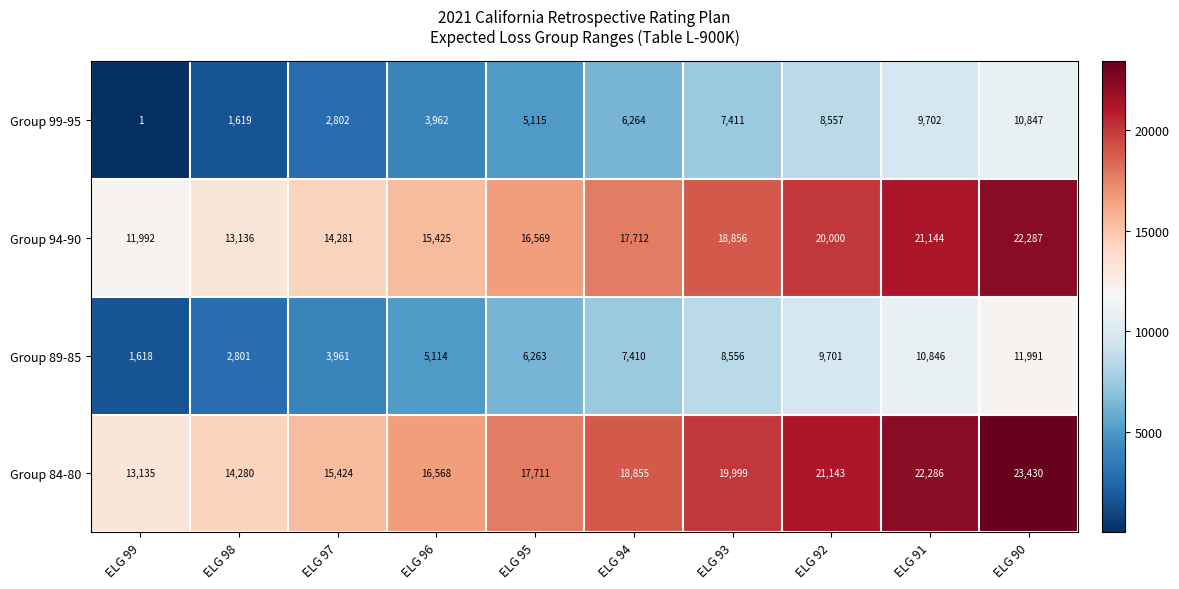

True or false: Group 89-85 has a value of 3245 at ELG 93.

False